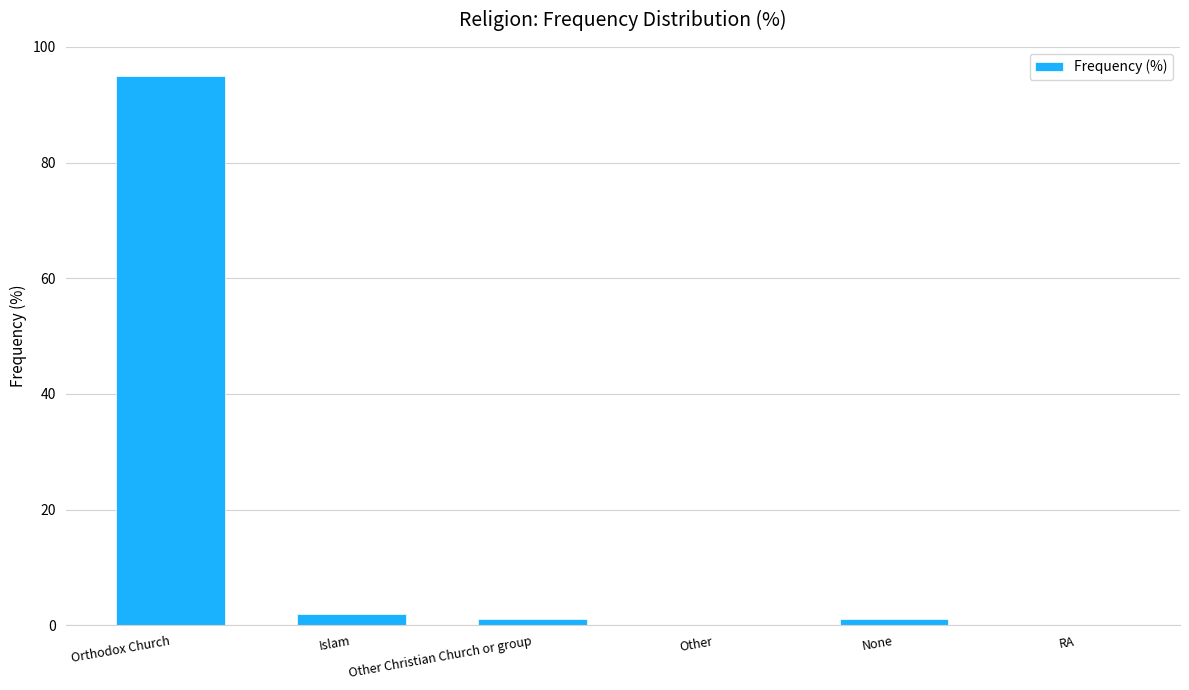

Are the bars horizontal?

No